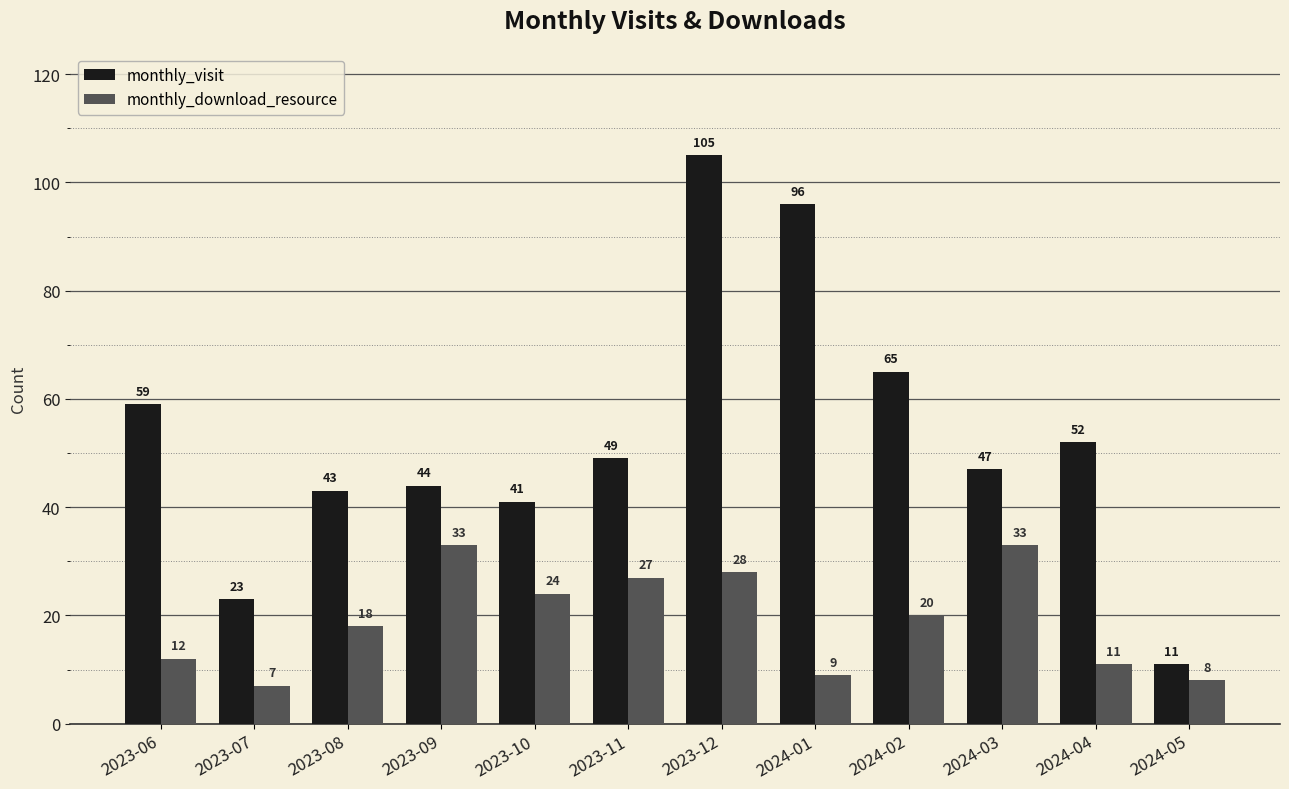

Reading left to right, what are all the values shown in this chart?

monthly_visit: 59	23	43	44	41	49	105	96	65	47	52	11
monthly_download_resource: 12	7	18	33	24	27	28	9	20	33	11	8